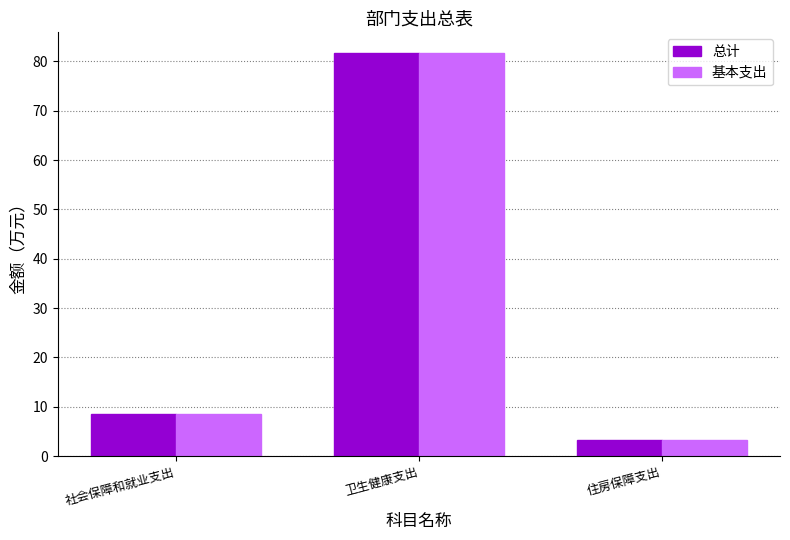

What value does the 基本支出 series have at 卫生健康支出?

81.8